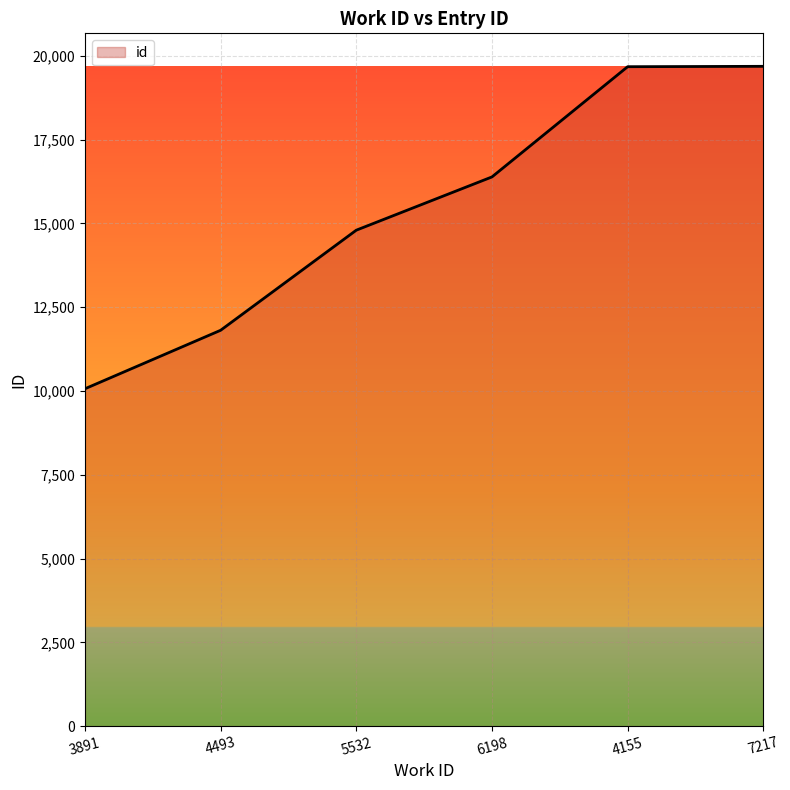

Does the chart have visible grid lines?

Yes